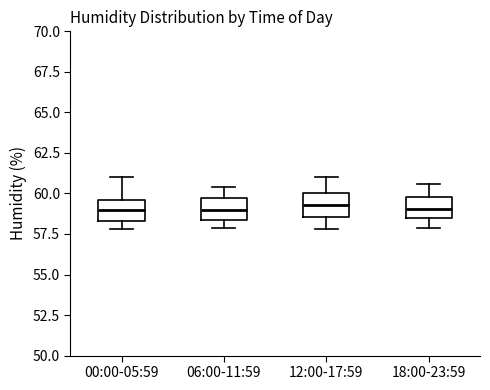

Reading left to right, transcribe this box plot: for each box, give where its median line is, the range the box spans, and where its two whiskers end, as read against the y-axis. The values are not printed on the chart, so give them approximately, as read against the axis.

00:00-05:59: median 59.0, box 58.5 to 59.5, whiskers 58.0 to 61.0
06:00-11:59: median 59.0, box 58.5 to 59.5, whiskers 58.0 to 60.5
12:00-17:59: median 59.5, box 58.5 to 60.0, whiskers 58.0 to 61.0
18:00-23:59: median 59.0, box 58.5 to 60.0, whiskers 58.0 to 60.5